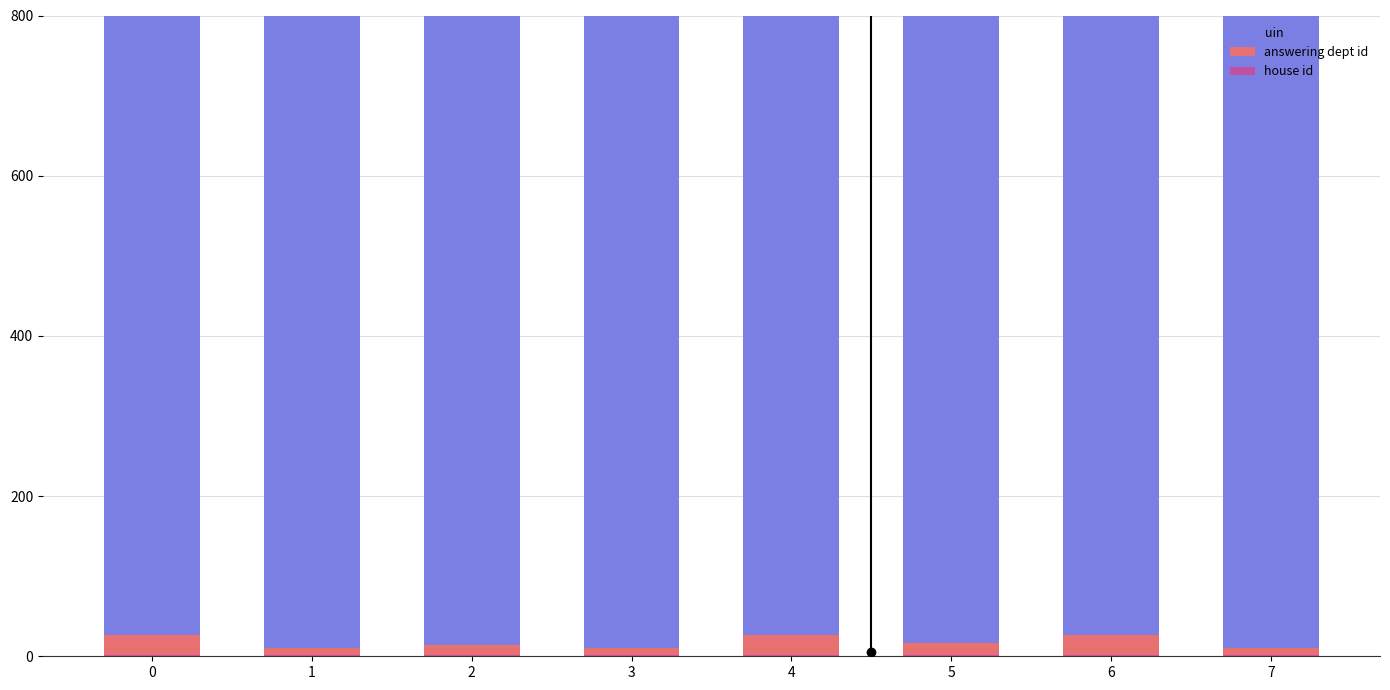

How many data points does each series have?

8